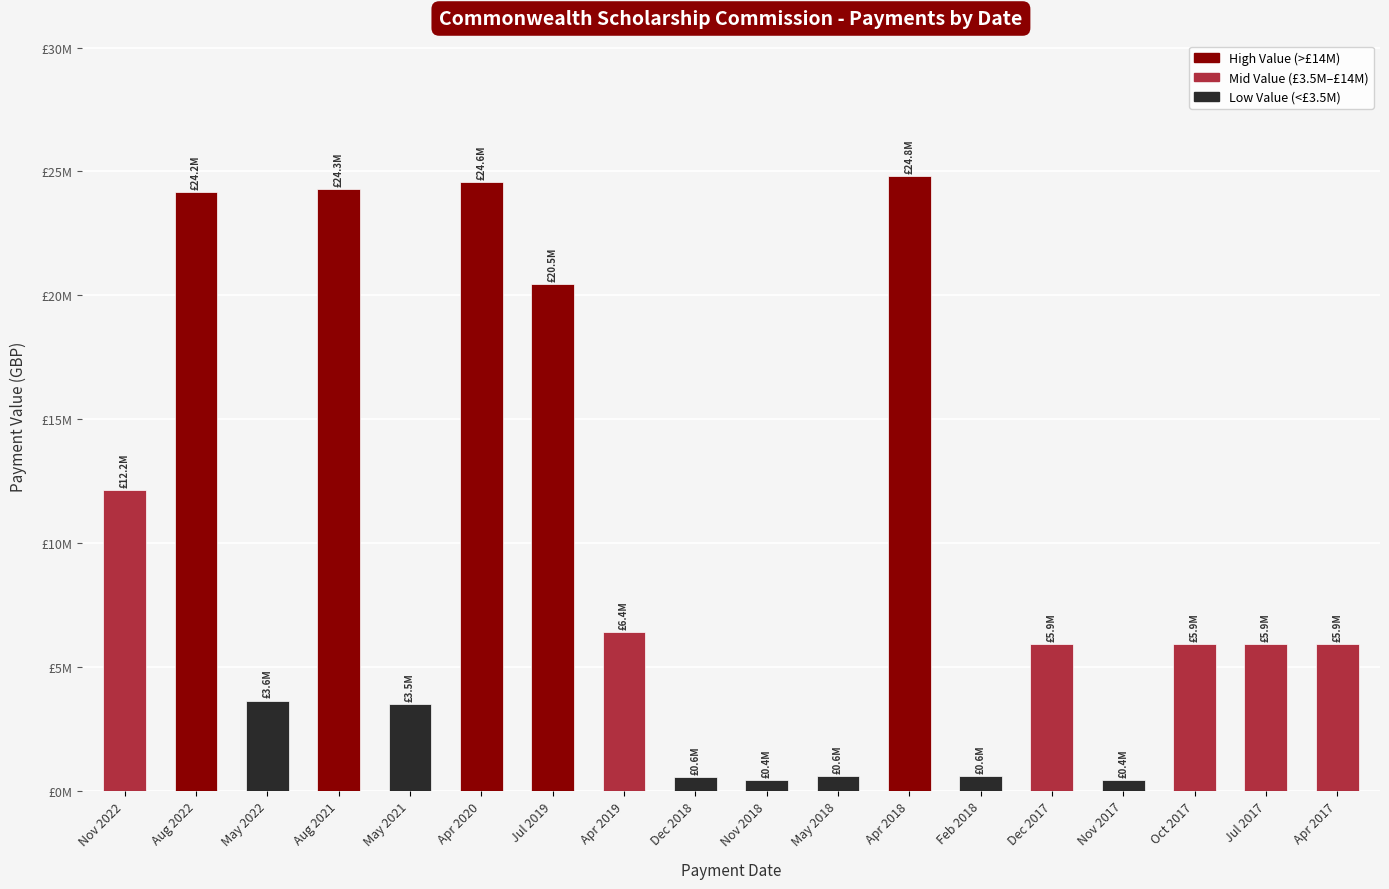

Reading left to right, extract all data points from this chart.

12157000	24157000	3643000	24300000	3500000	24555000	20471250	6423750	554718	415000	575724	24820000	600667	5907000	415000	5907000	5907000	5907000